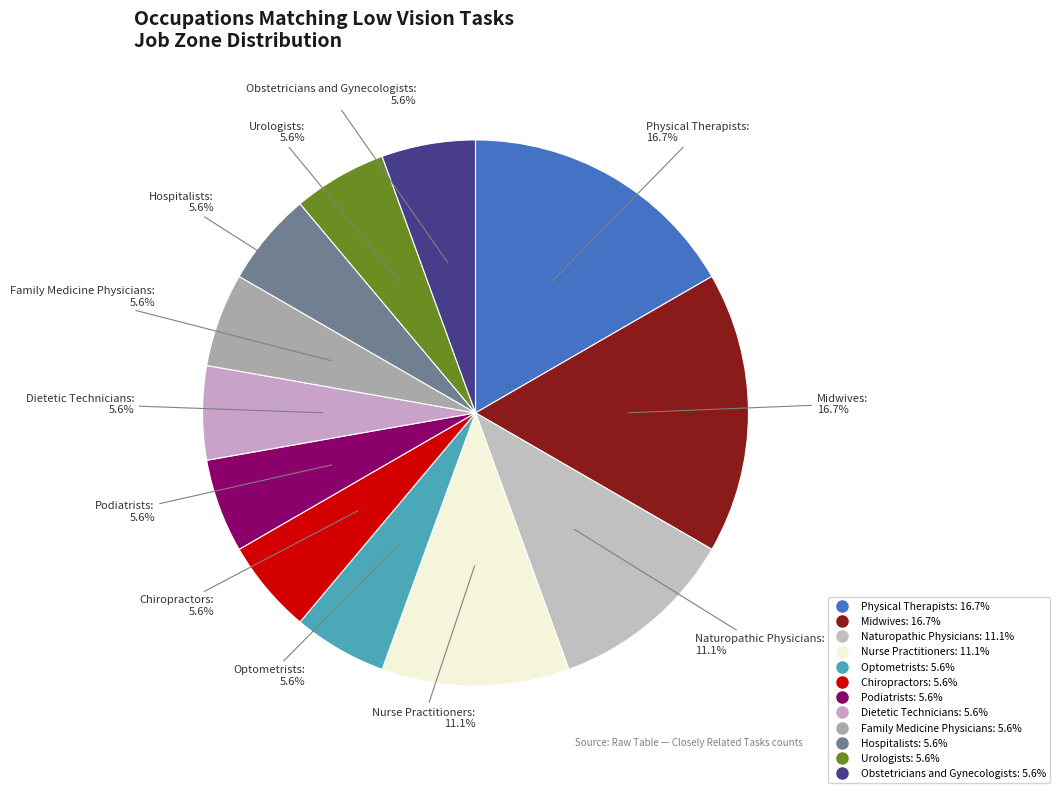

To the nearest percent, what is the combined percentage of Midwives and Obstetricians and Gynecologists?

22%